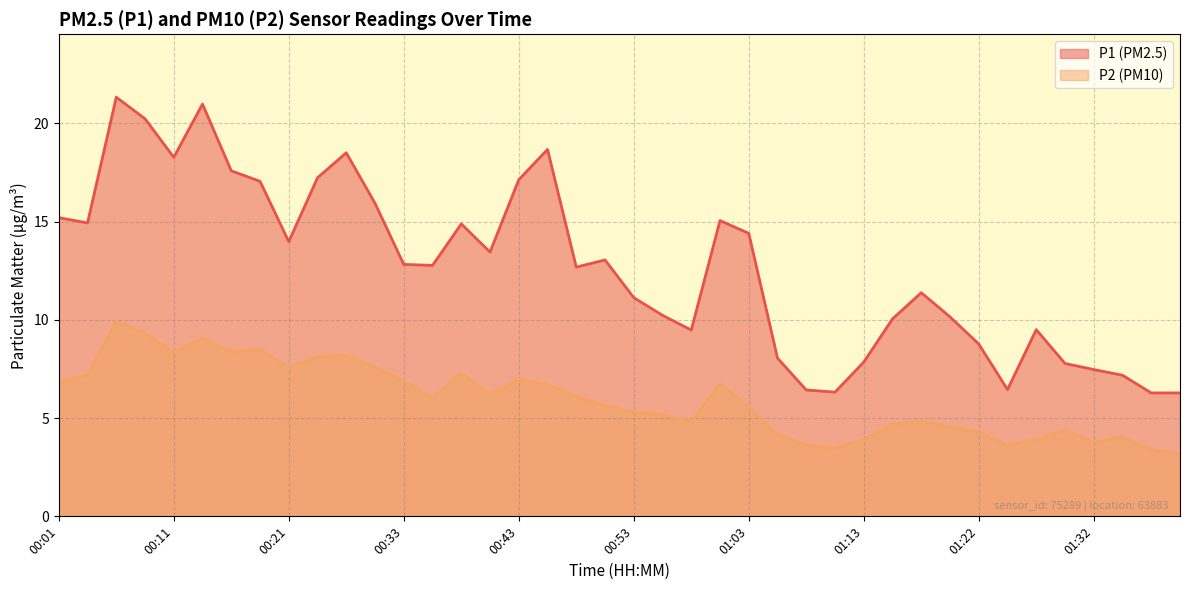

At which label is P2 closest to 6?

00:36